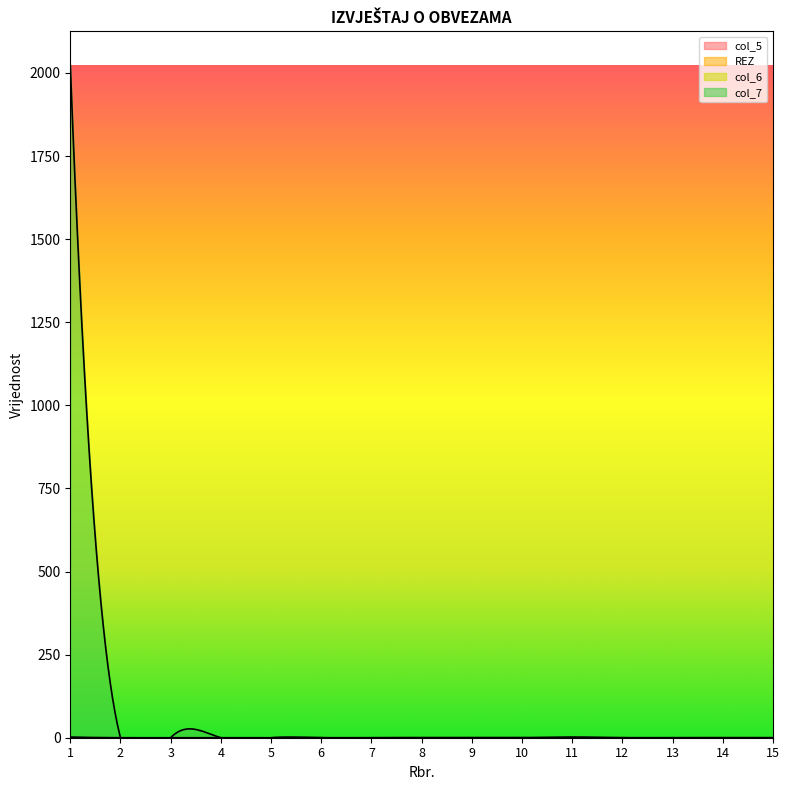

Rank the series by their maximum value, from lowest to highest.

col_5, REZ, col_6, col_7